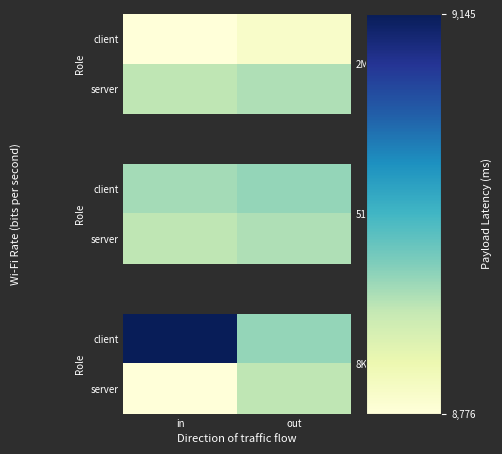

What is the sum of the client values at in and out?

18045